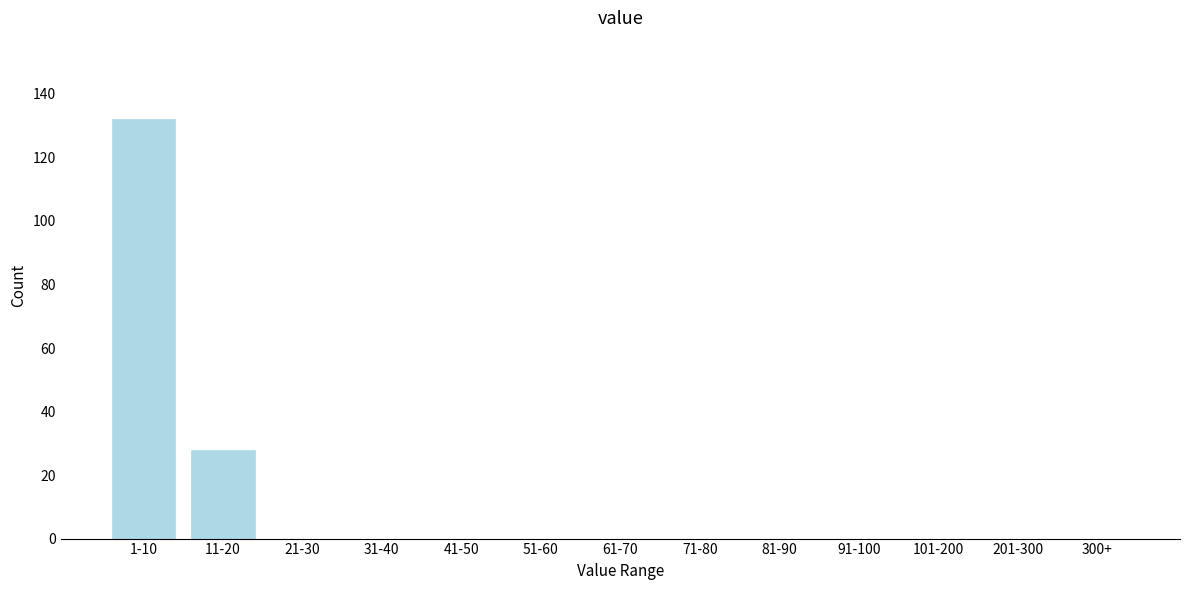

Reading left to right, transcribe all the data shown in this chart.

1-10=132	11-20=28	21-30=0	31-40=0	41-50=0	51-60=0	61-70=0	71-80=0	81-90=0	91-100=0	101-200=0	201-300=0	300+=0